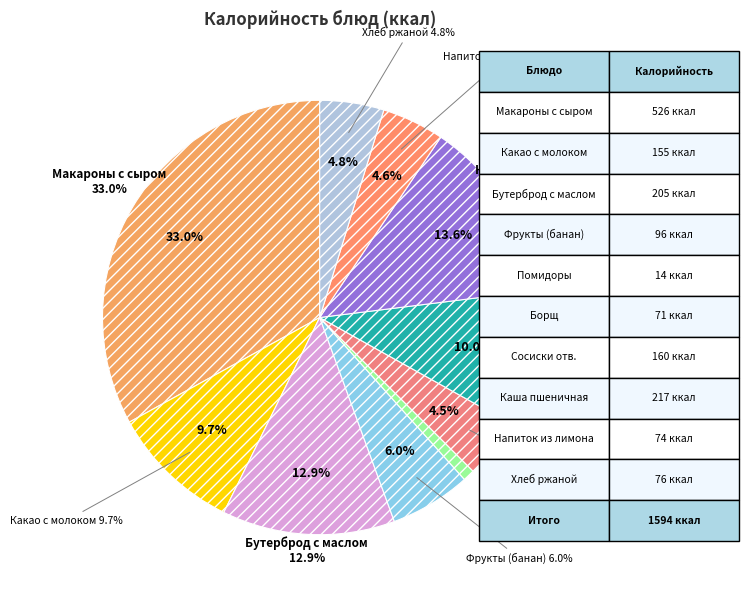

What is the change in value from какао с молоком to Сосиски отварные?

+5